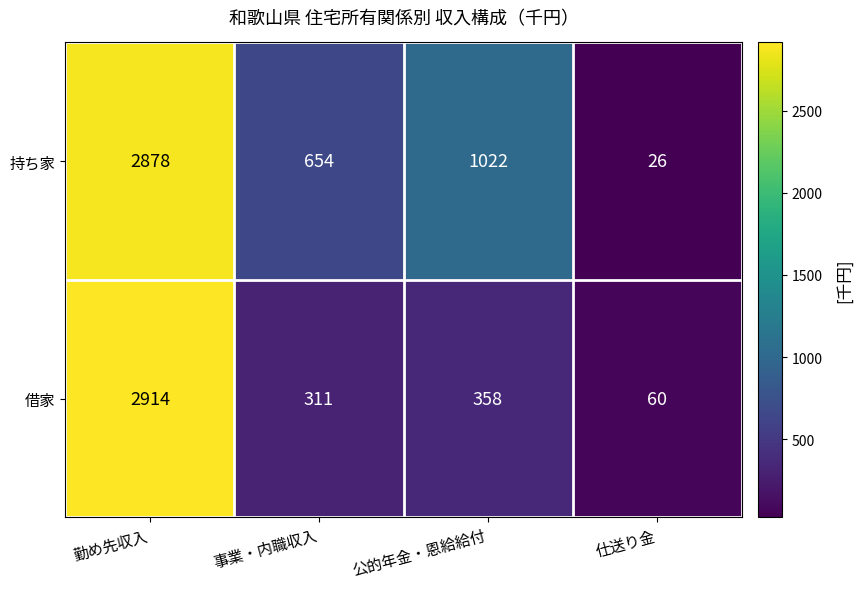

What is the approximate value of 持ち家 at 事業・内職収入, to the nearest 10?

650